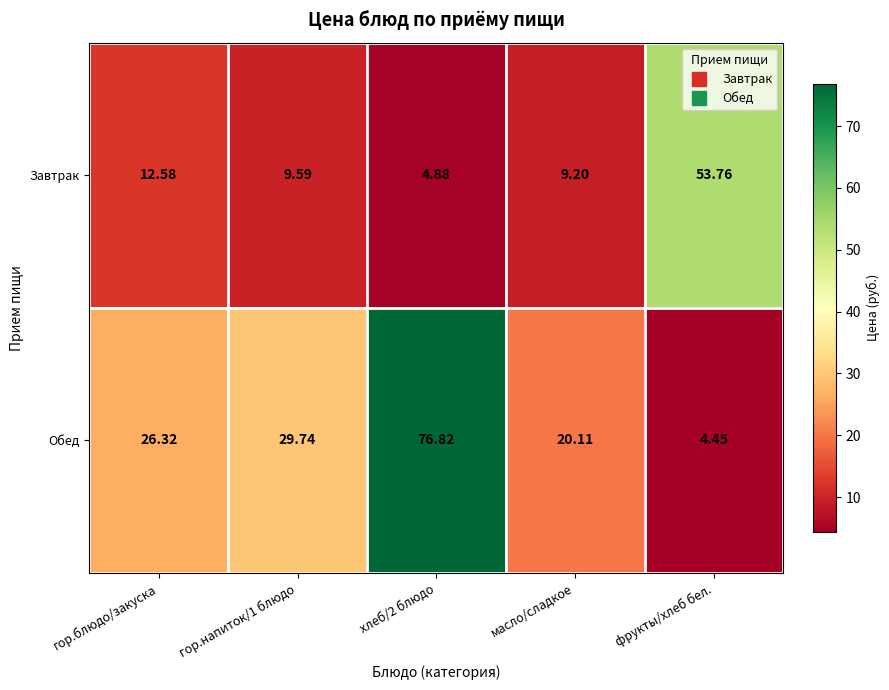

At фрукты/хлеб бел., list the series in order from smallest to largest.

Обед, Завтрак